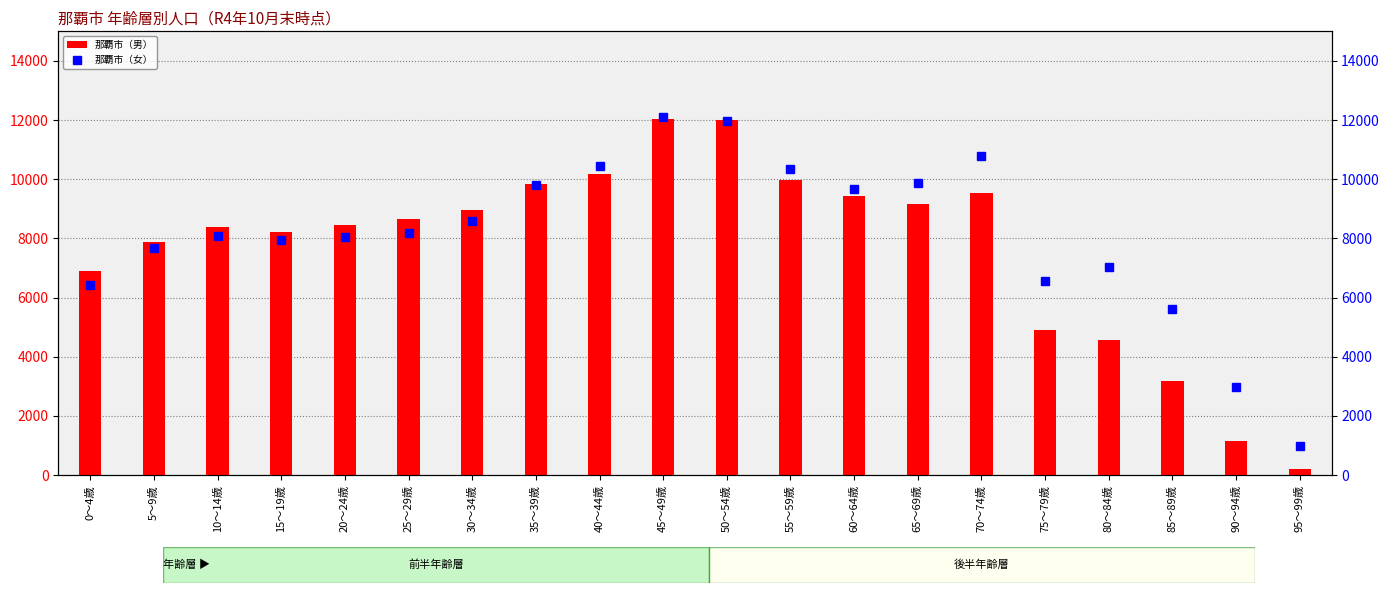

At which label does 那覇市（男） reach its minimum?

95～99歳